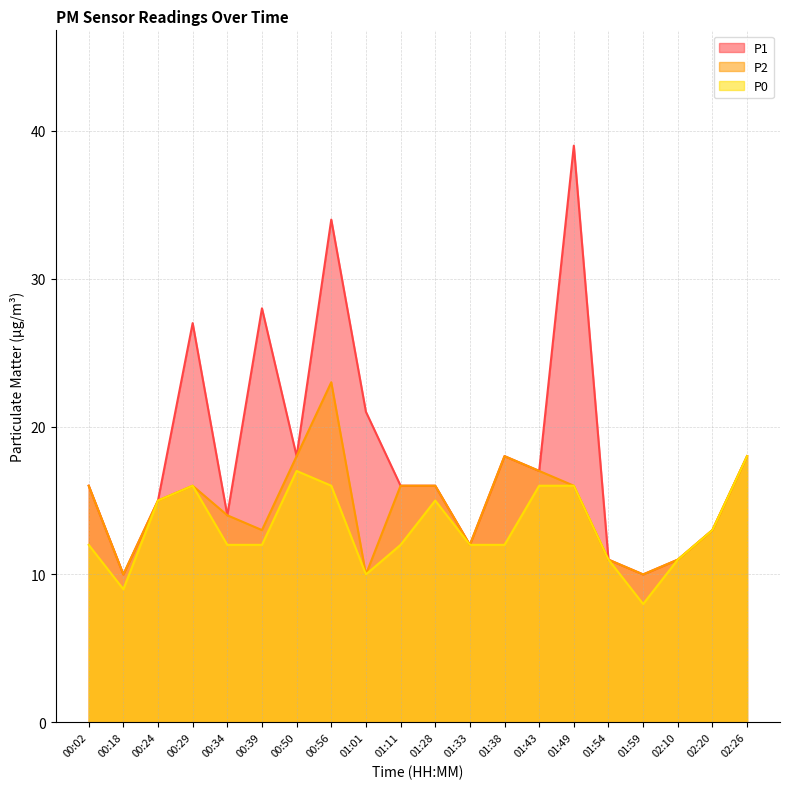

Which category has the lowest value in the P0 series?

01:59